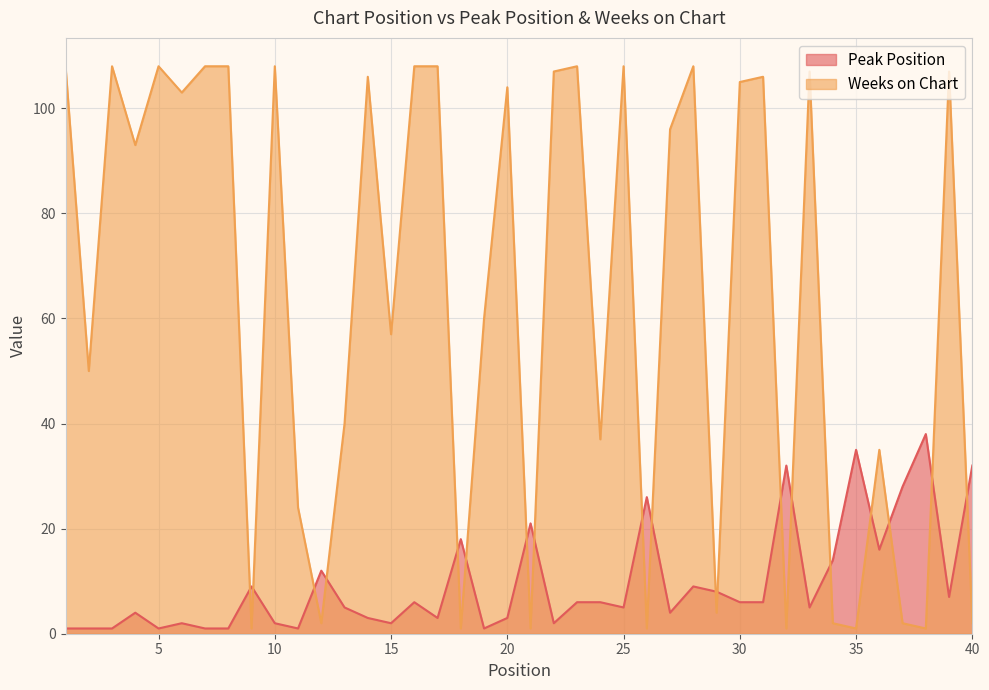

Which label corresponds to the smallest value in the chart?

1